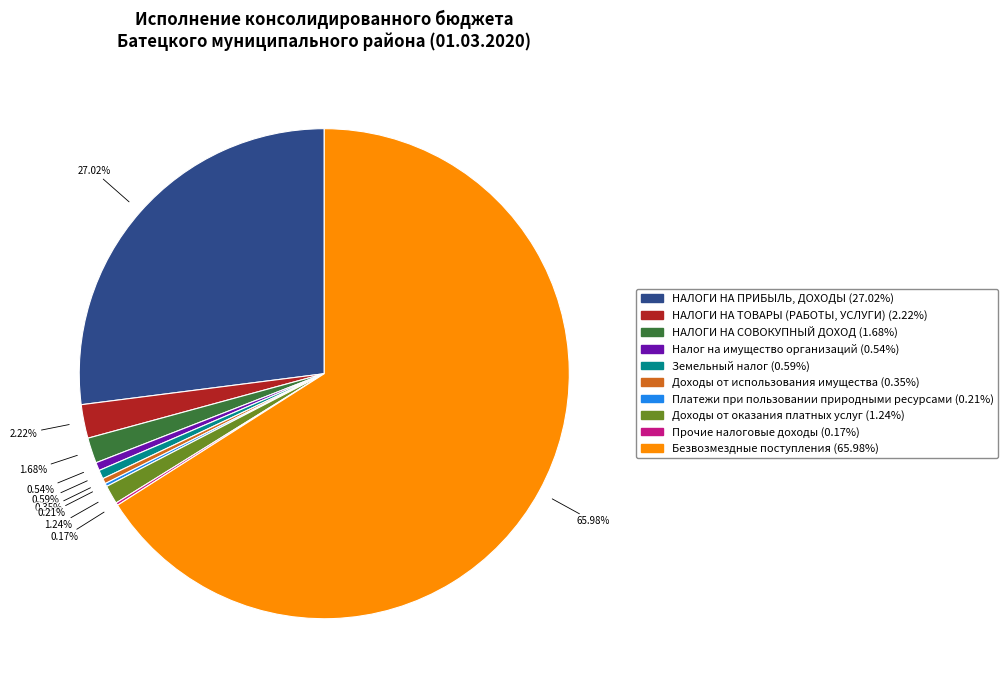

What is the largest slice in the pie chart?

Безвозмездные поступления